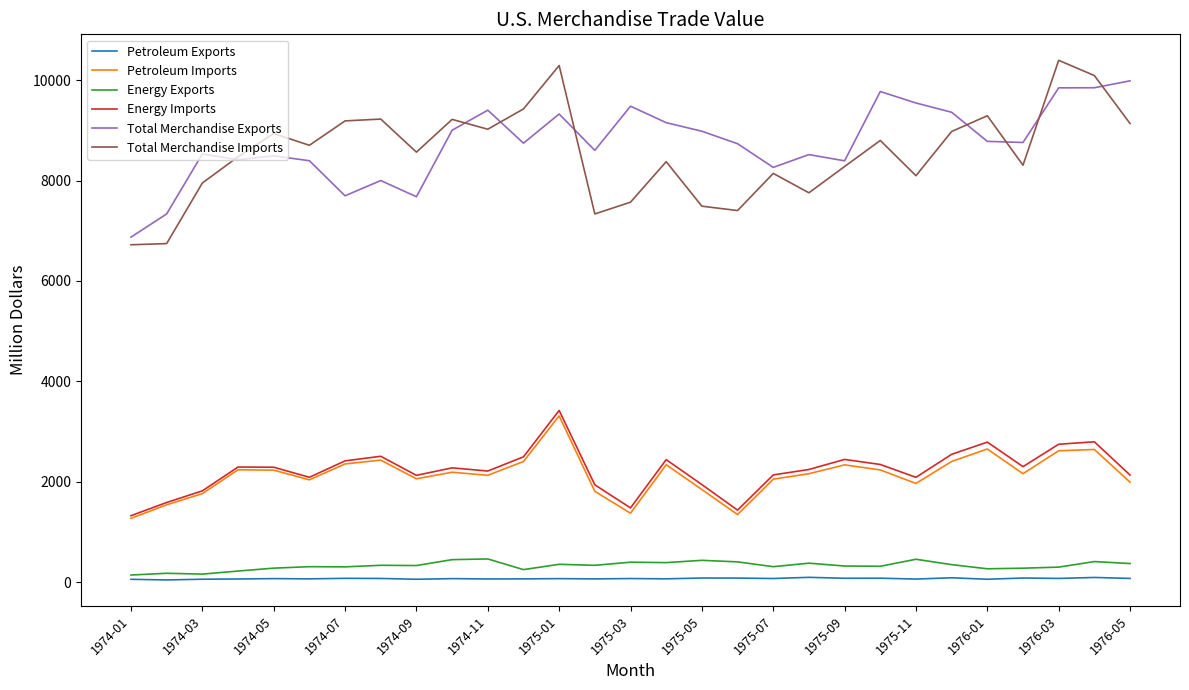

What is the maximum value for Energy Exports?

464.4